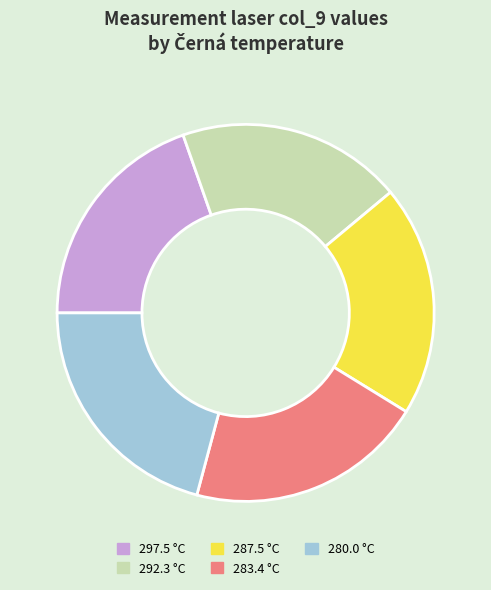

True or false: 292.3 accounts for 19% of the total.

True